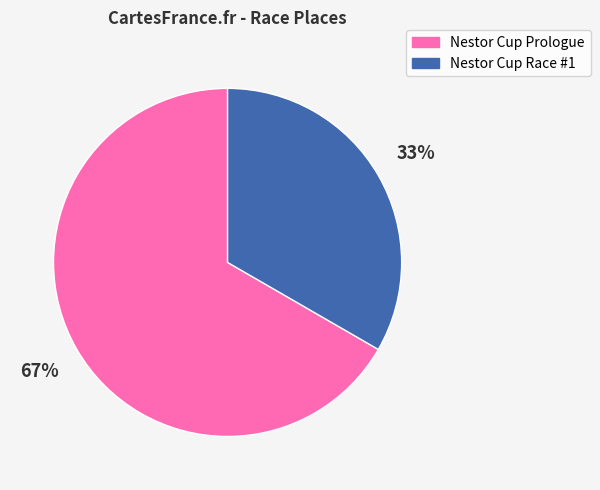

Which category has the biggest portion of the pie?

Nestor Cup Prologue